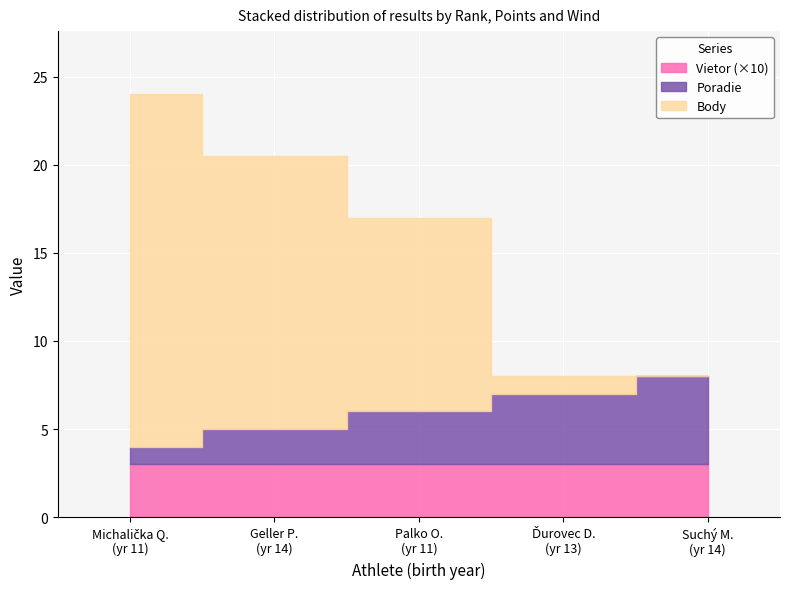

Rank the series by their average value, from lowest to highest.

Vietor, Poradie, Body